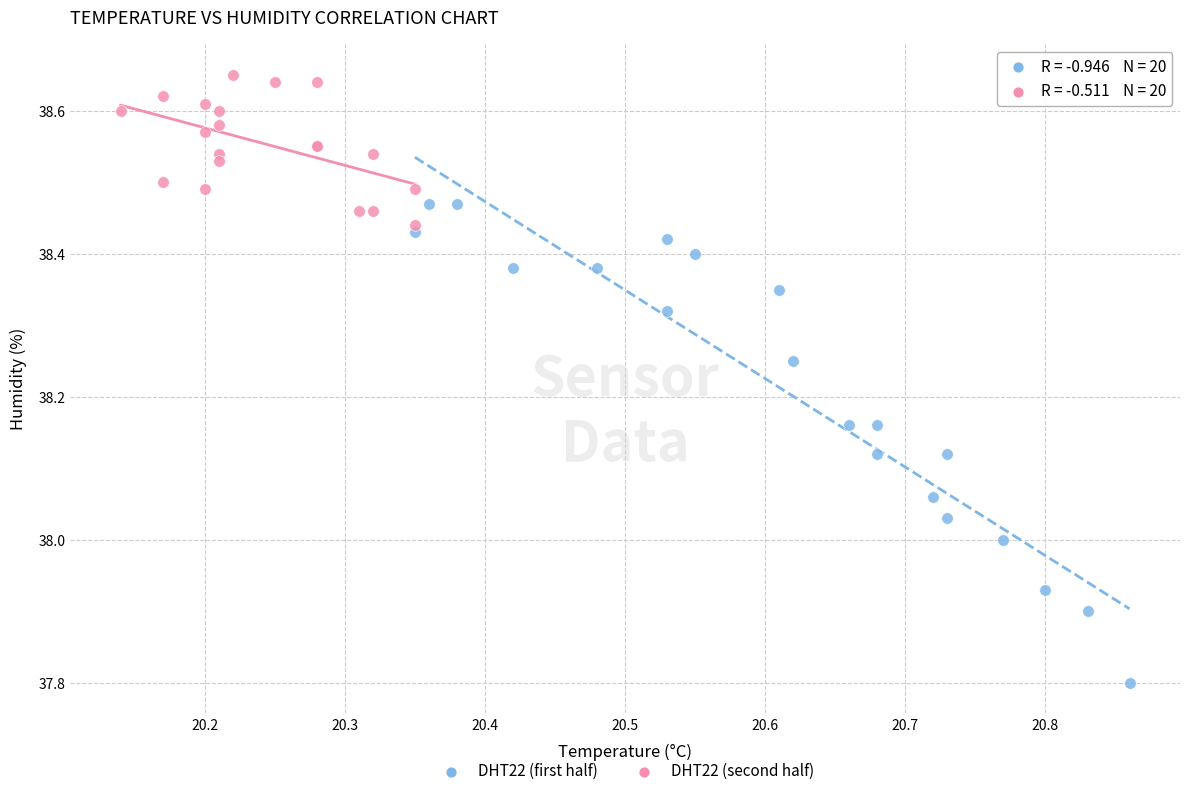

Which series reaches the minimum Y coordinate?

DHT22 (first half)